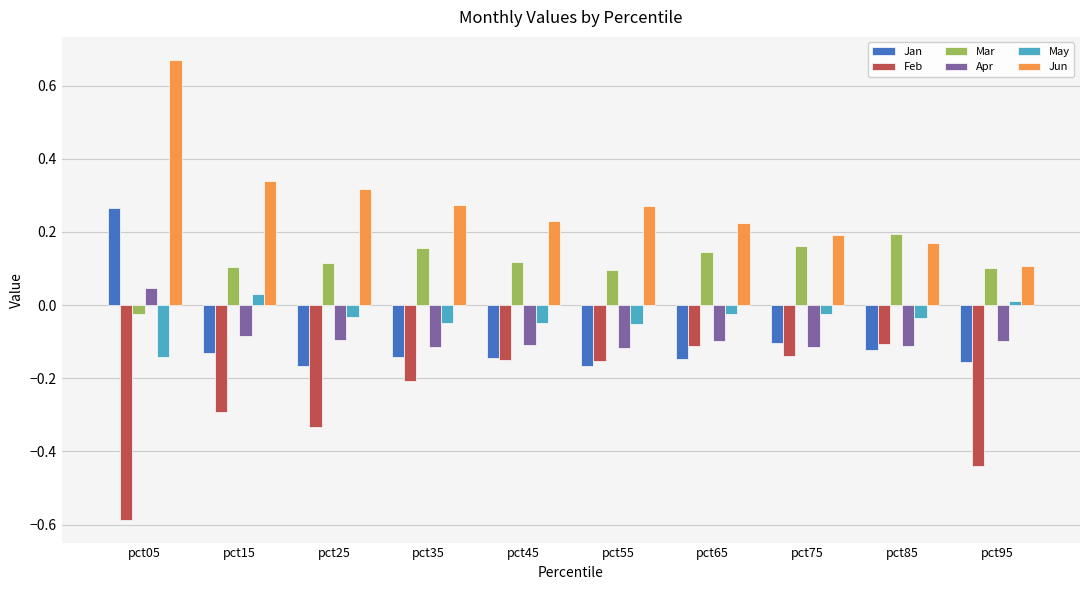

True or false: Mar has a value of 0.1 at pct55.

True